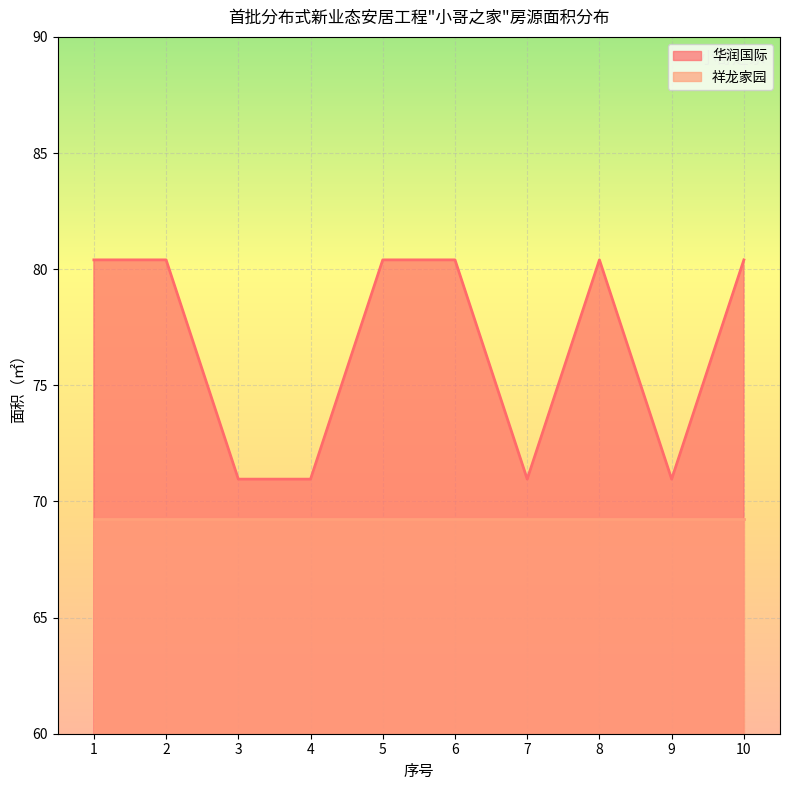

At which category does the chart reach its peak across all series?

1